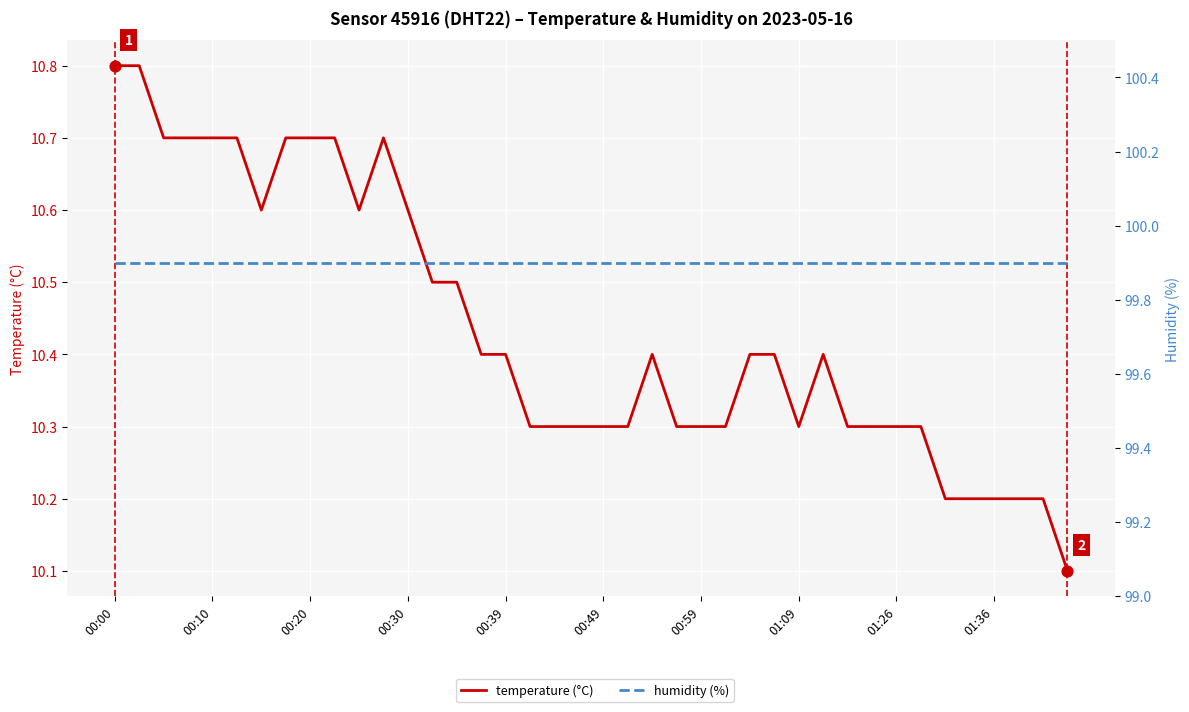

Which series has the widest spread of Y values?

temperature (°C)